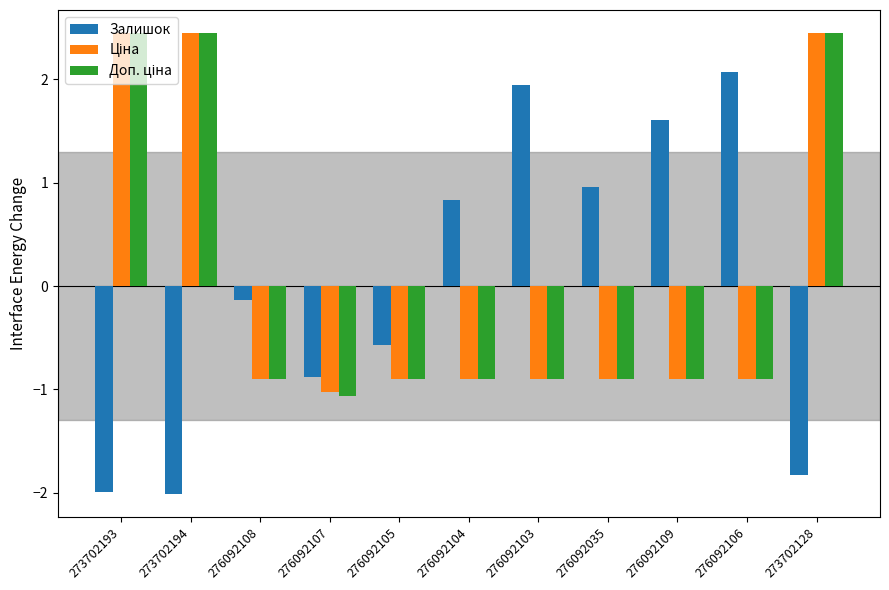

What is the smallest value displayed?

-2.0